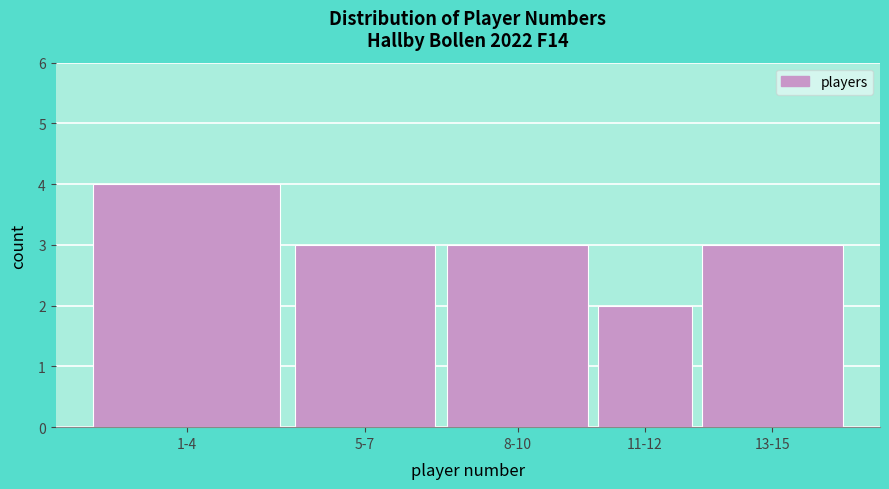

Reading right to left, list all the values displayed in this chart.

13-15=3	11-12=2	8-10=3	5-7=3	1-4=4